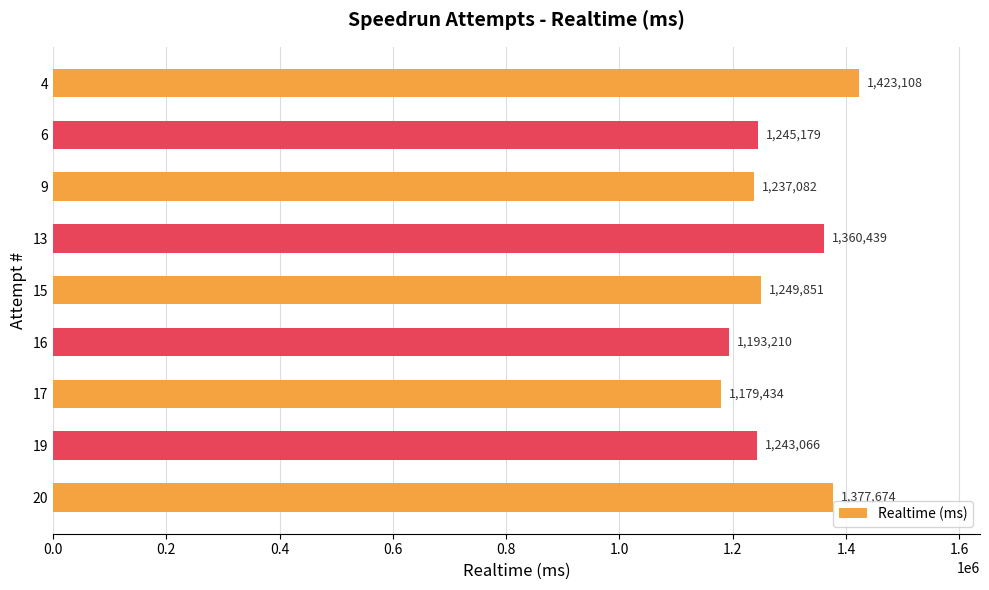

What is the sum of all values?

11509043